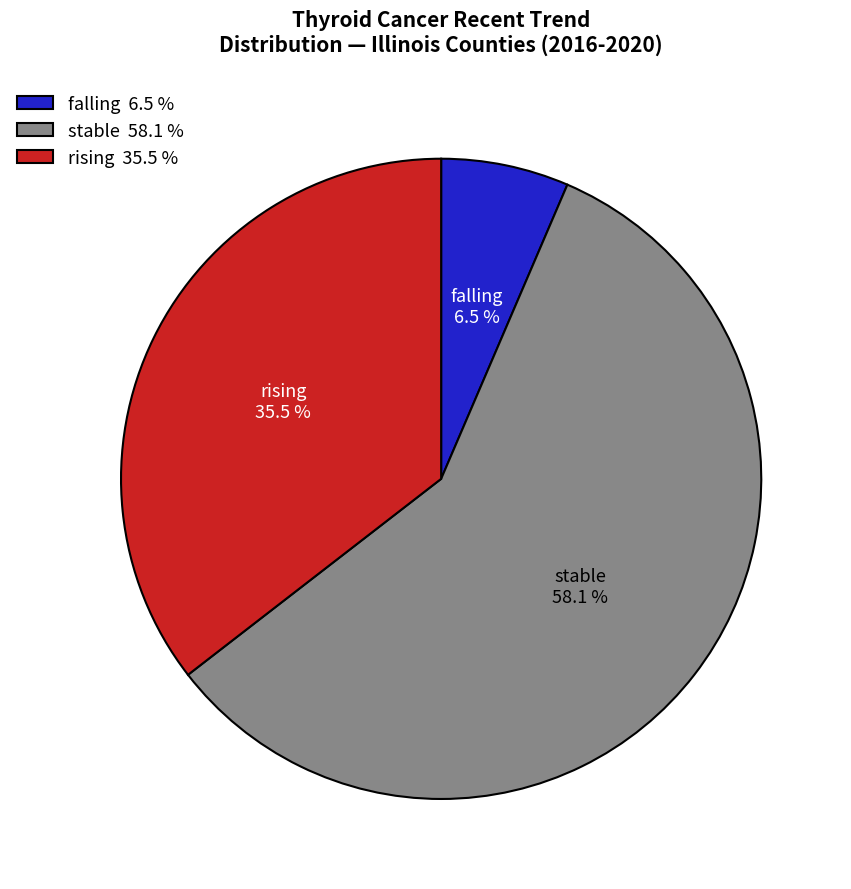

Rank the categories by value from highest to lowest.

stable, rising, falling